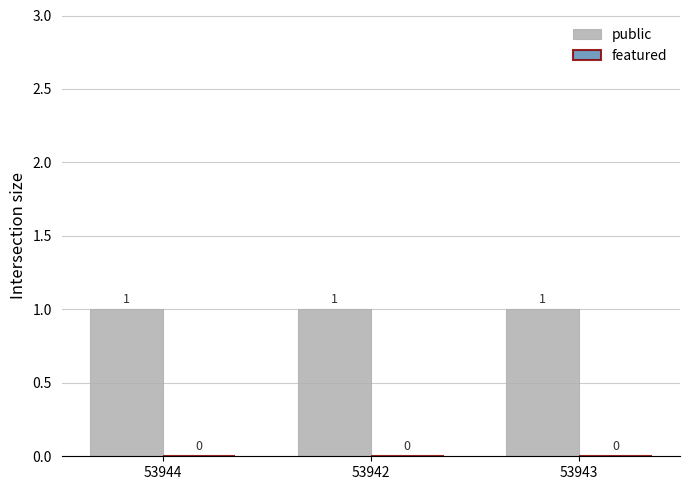

Which series changed the most between 53942 and 53943?

public